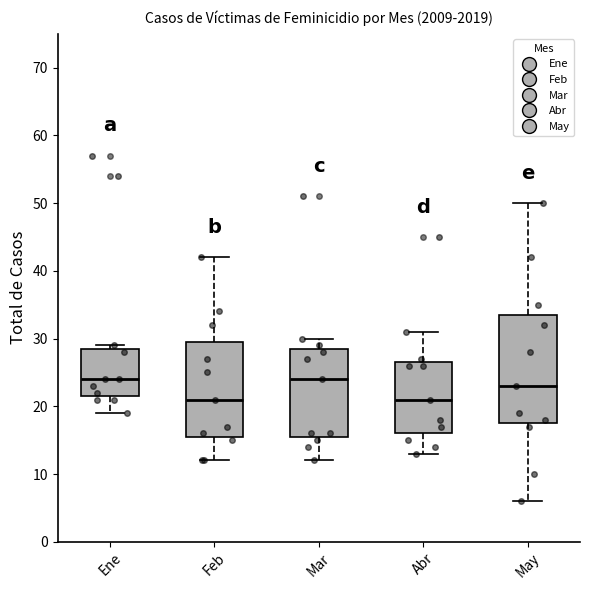

Reading left to right, transcribe this box plot: for each box, give where its median line is, the range the box spans, and where its two whiskers end, as read against the y-axis. The values are not printed on the chart, so give them approximately, as read against the axis.

Ene: median 24, box 22 to 29, whiskers 19 to 29 (just above the box's upper edge)
Feb: median 21, box 16 to 30, whiskers 12 to 42
Mar: median 24, box 16 to 29, whiskers 12 to 30
Abr: median 21, box 16 to 27, whiskers 13 to 31
May: median 23, box 18 to 34, whiskers 6 to 50